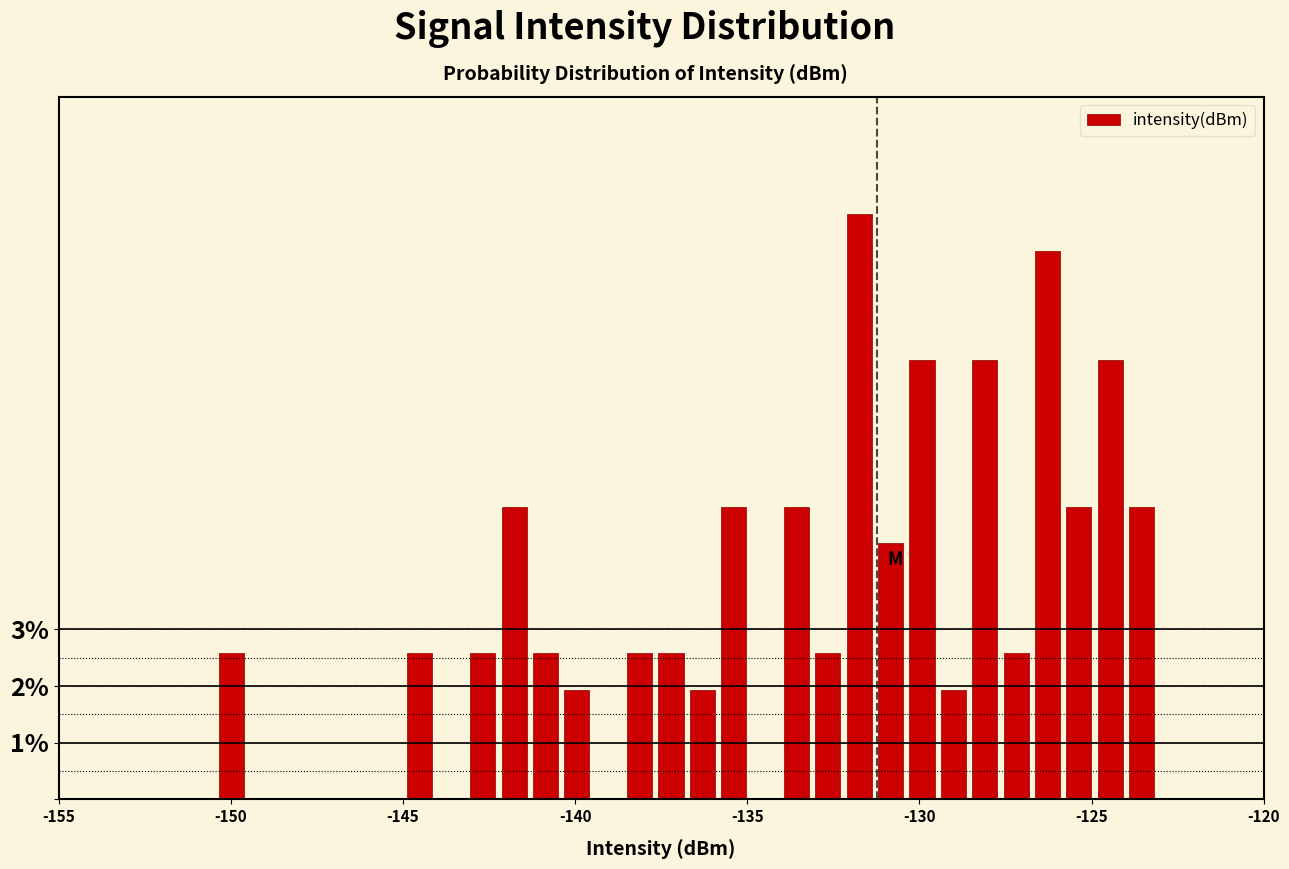

Read against the x-axis, roughly where is the centre of the tallest bar?

-131.5